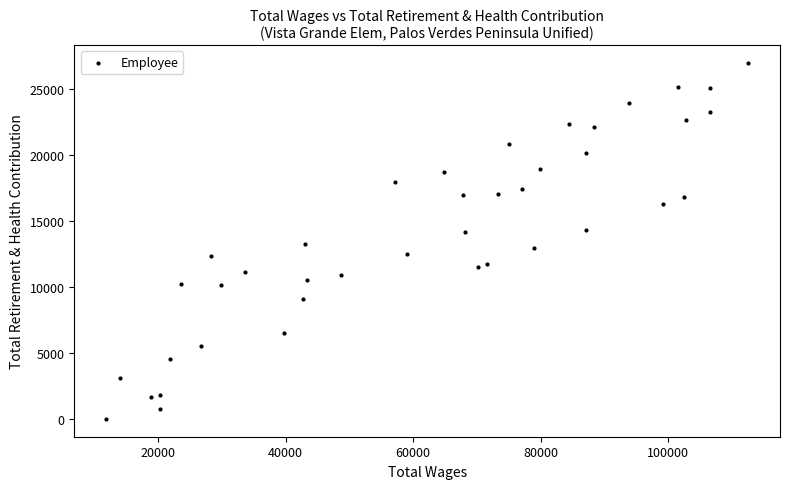

What is the range of X values (max minus min)?

100629